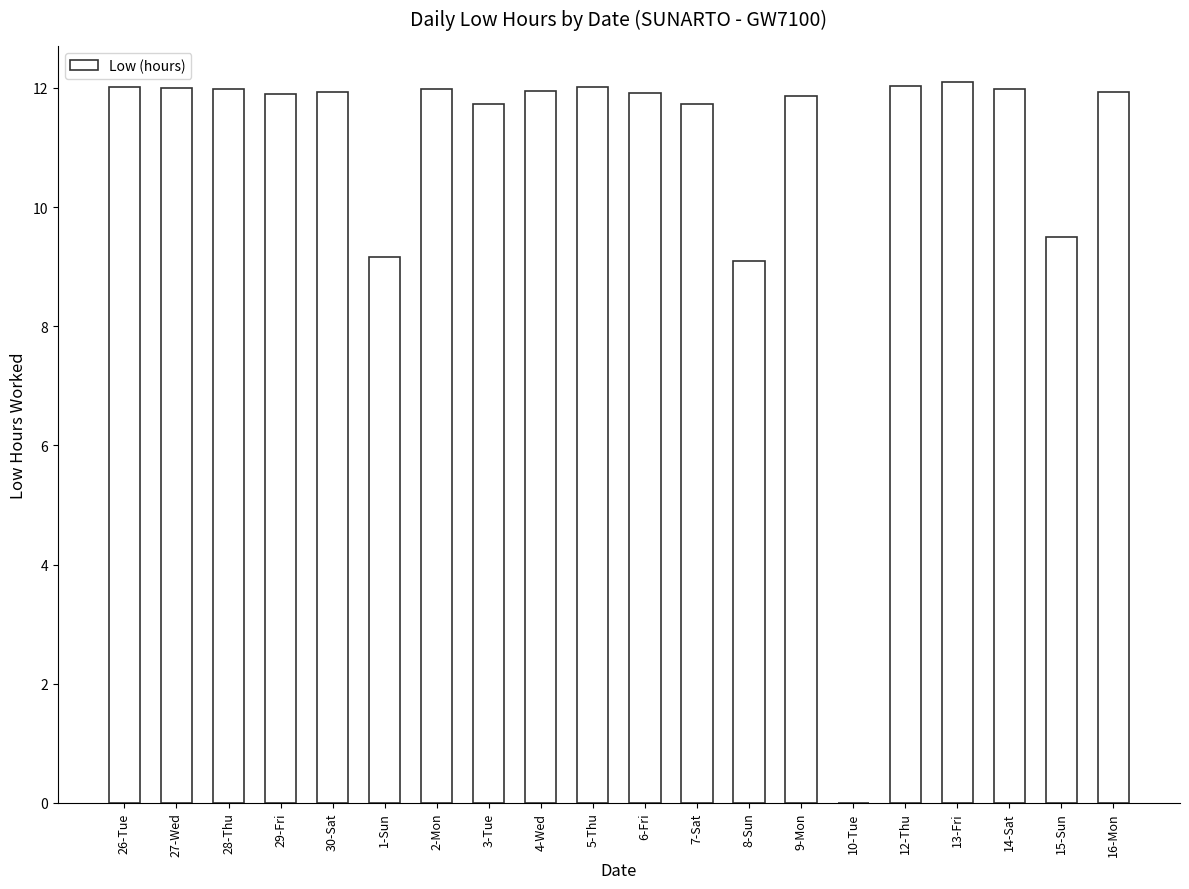

What is the sum of all values?

218.8